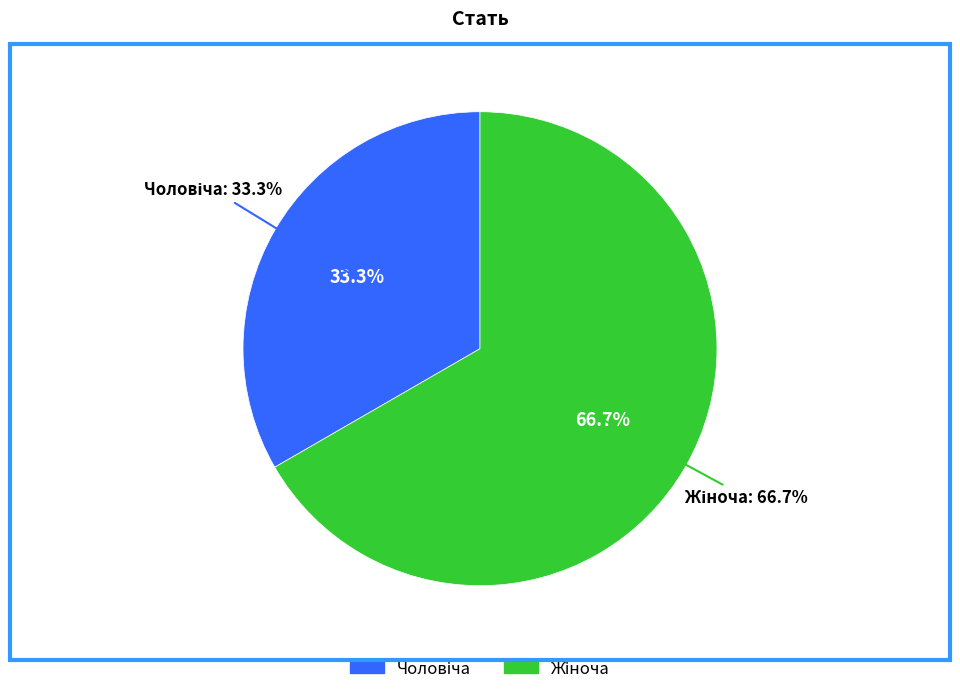

Which has a higher value, Жіноча or Чоловіча?

Жіноча